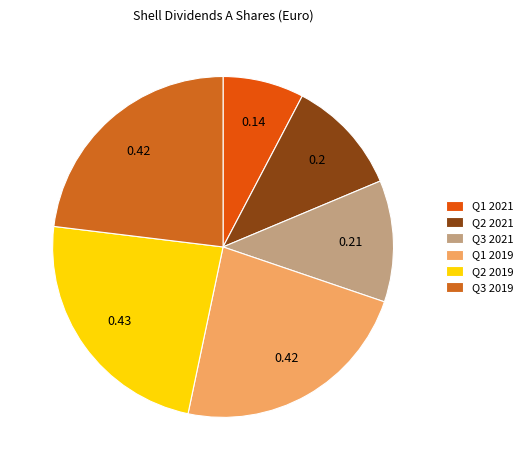

Which category has the biggest portion of the pie?

Q2 2019